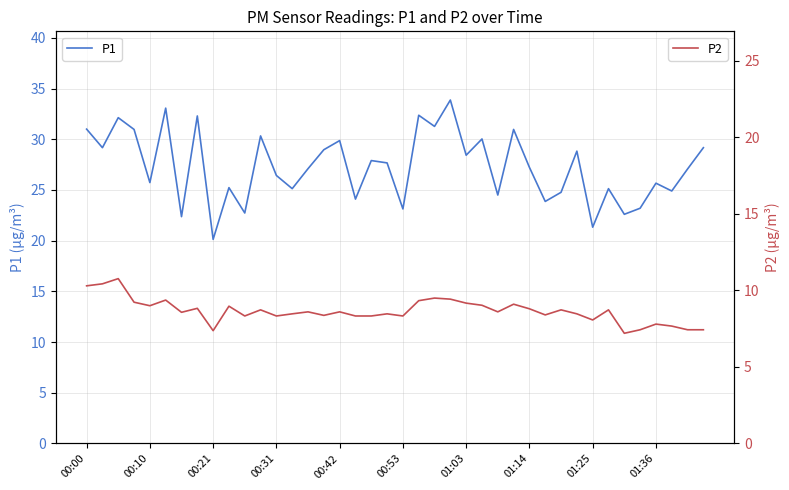

Reading left to right, what are all the values shown in this chart?

P1: 31.0	29.2	32.1	31.0	25.7	33.1	22.4	32.3	20.1	25.2	22.7	30.3	26.4	25.1	27.1	29.0	29.9	24.1	27.9	27.7	23.1	32.4	31.3	33.9	28.4	30.0	24.5	31.0	27.2	23.9	24.8	28.8	21.3	25.1	22.6	23.2	25.7	24.9	27.1	29.2
P2: 10.3	10.4	10.8	9.2	9.0	9.4	8.6	8.8	7.4	9.0	8.3	8.7	8.3	8.5	8.6	8.4	8.6	8.3	8.3	8.5	8.3	9.3	9.5	9.4	9.2	9.0	8.6	9.1	8.8	8.4	8.7	8.5	8.1	8.7	7.2	7.4	7.8	7.7	7.4	7.4